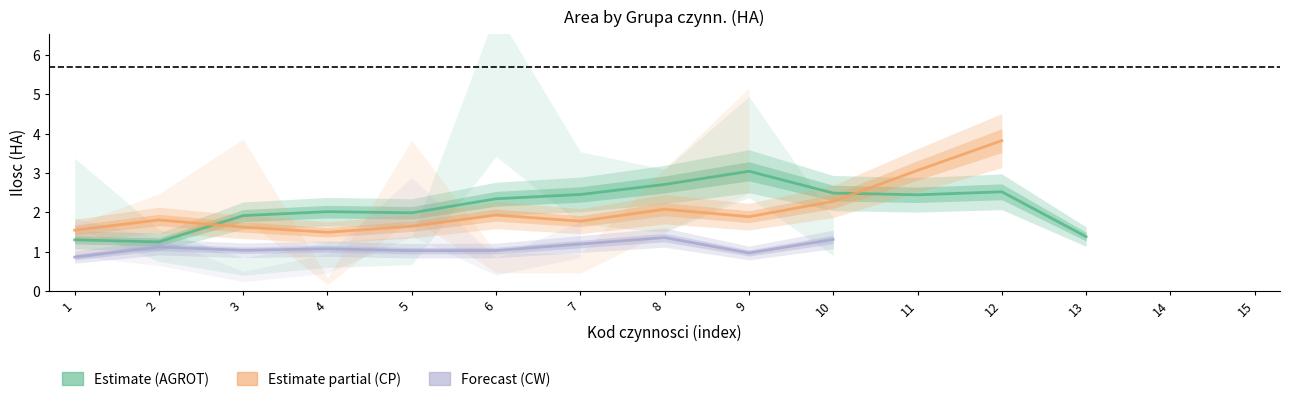

How many lines are shown in the chart?

3